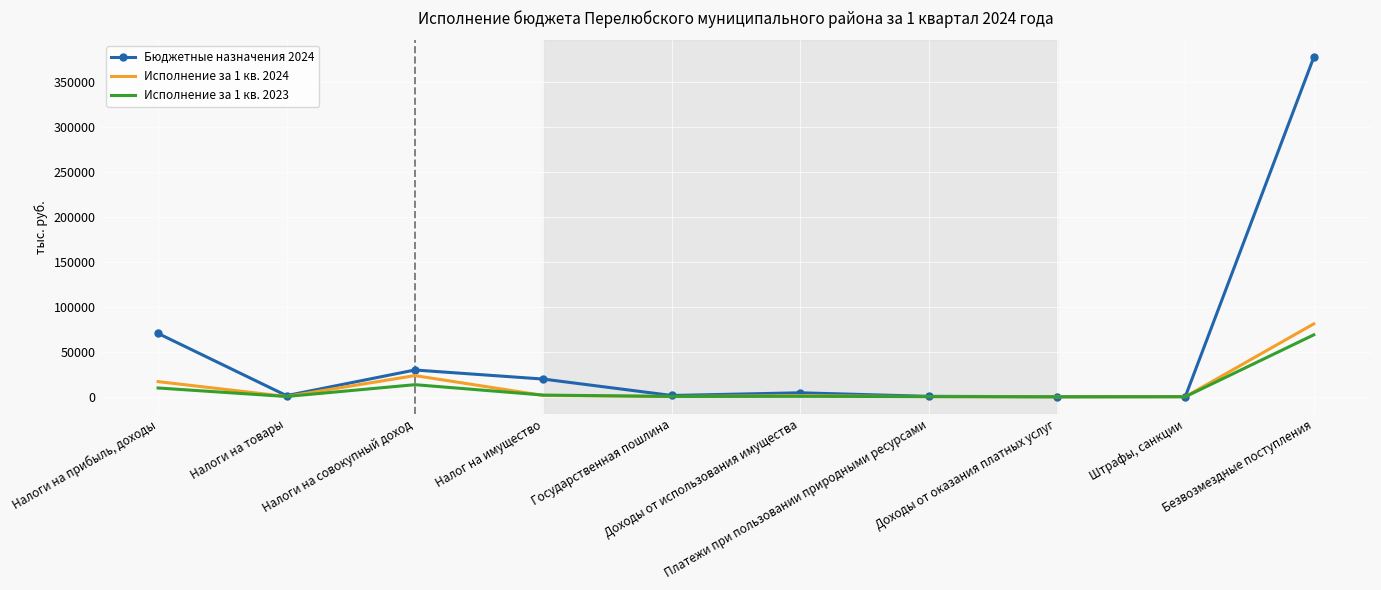

The value of Исполнение за 1 кв. 2023 at Государственная пошлина is 378.2. True or false?

True